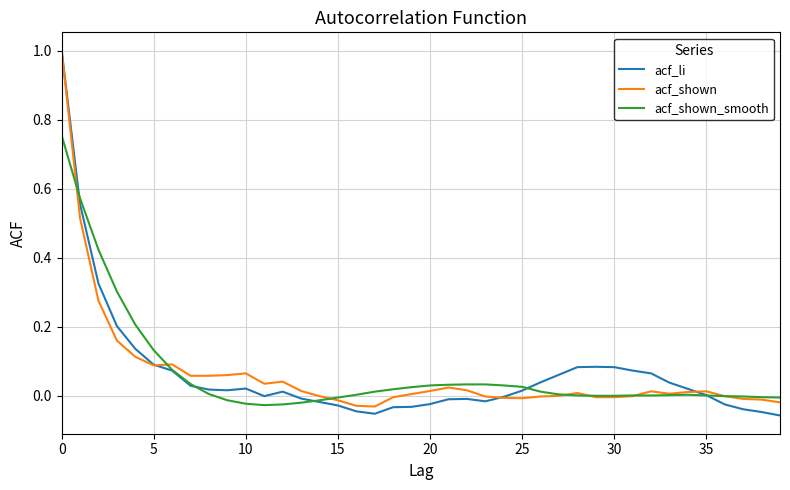

At how many categories does at least one series exceed 0?

34